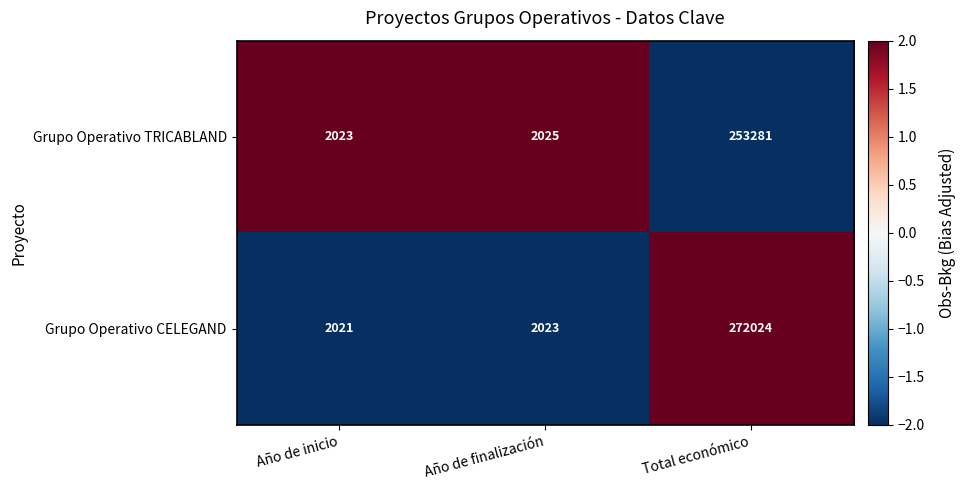

Reading left to right, extract all data points from this chart.

Grupo Operativo TRICABLAND: Año de inicio=2023	Año de finalización=2025	Total económico=253281
Grupo Operativo CELEGAND: Año de inicio=2021	Año de finalización=2023	Total económico=272024